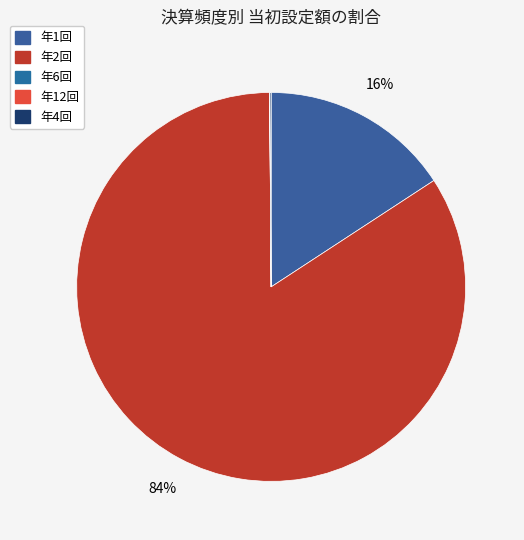

To the nearest percent, what is the difference between the largest and smallest slice percentages?

84%